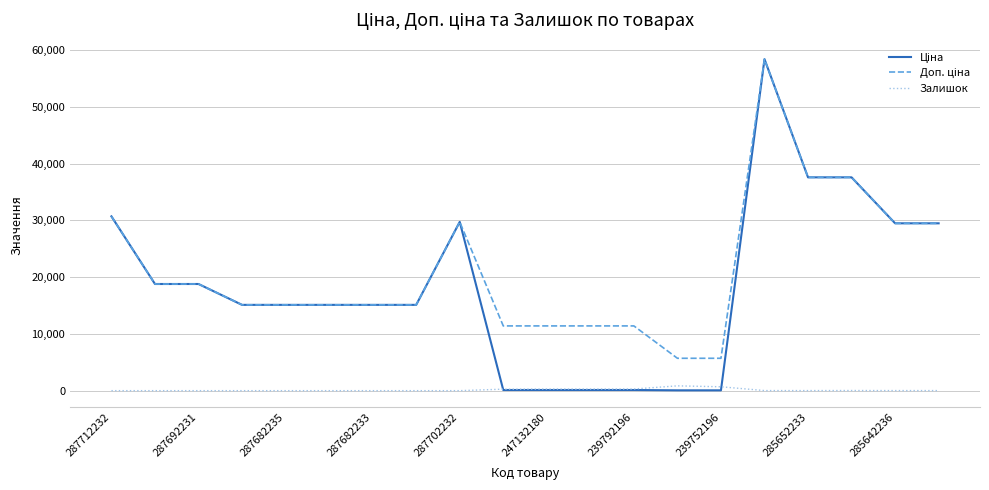

Rank the series by their maximum value, from lowest to highest.

Залишок, Ціна, Доп. ціна